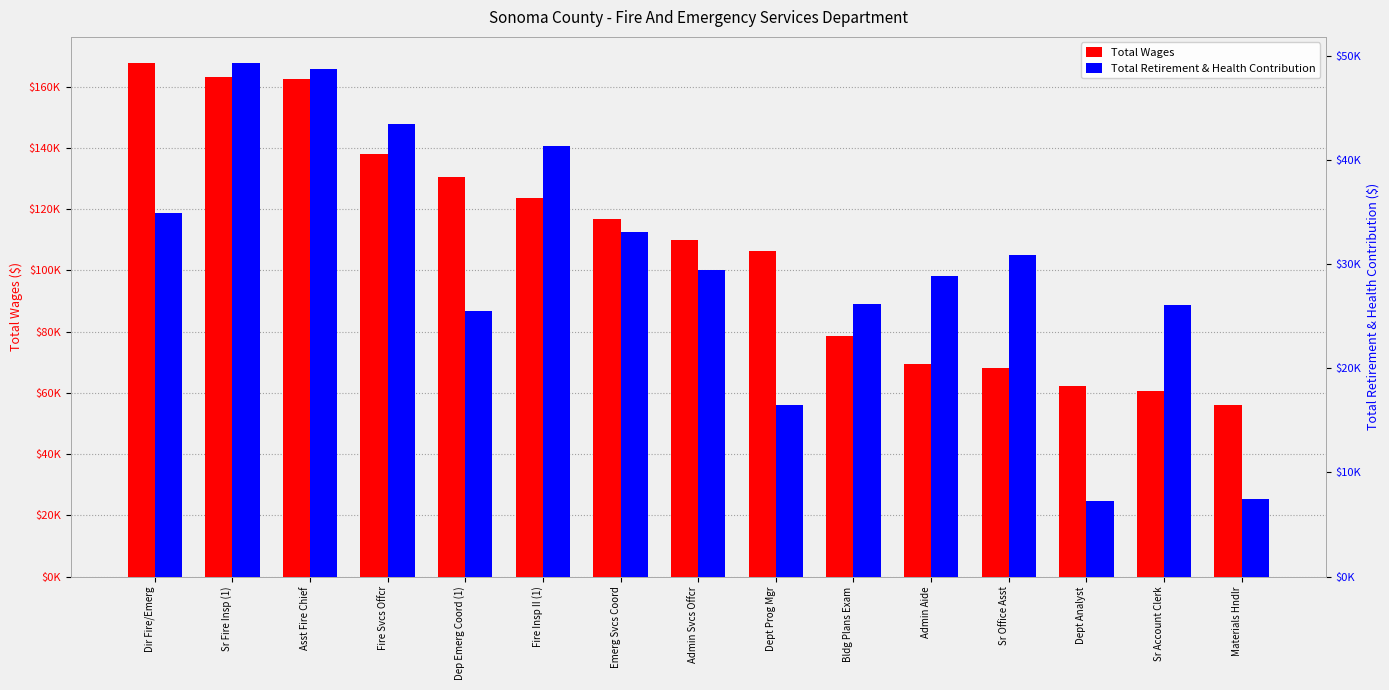

What is the difference between the maximum and minimum values in the Total Retirement & Health Contribution series?

42087